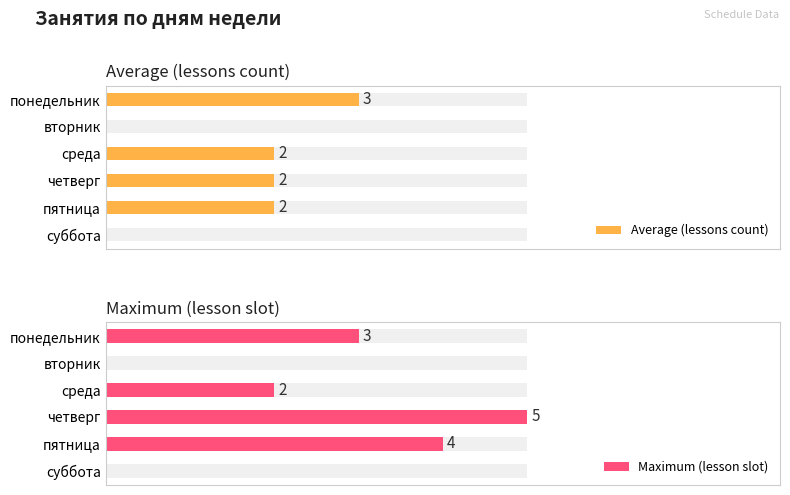

Which series has the largest range (max minus min)?

Maximum (lesson slot)